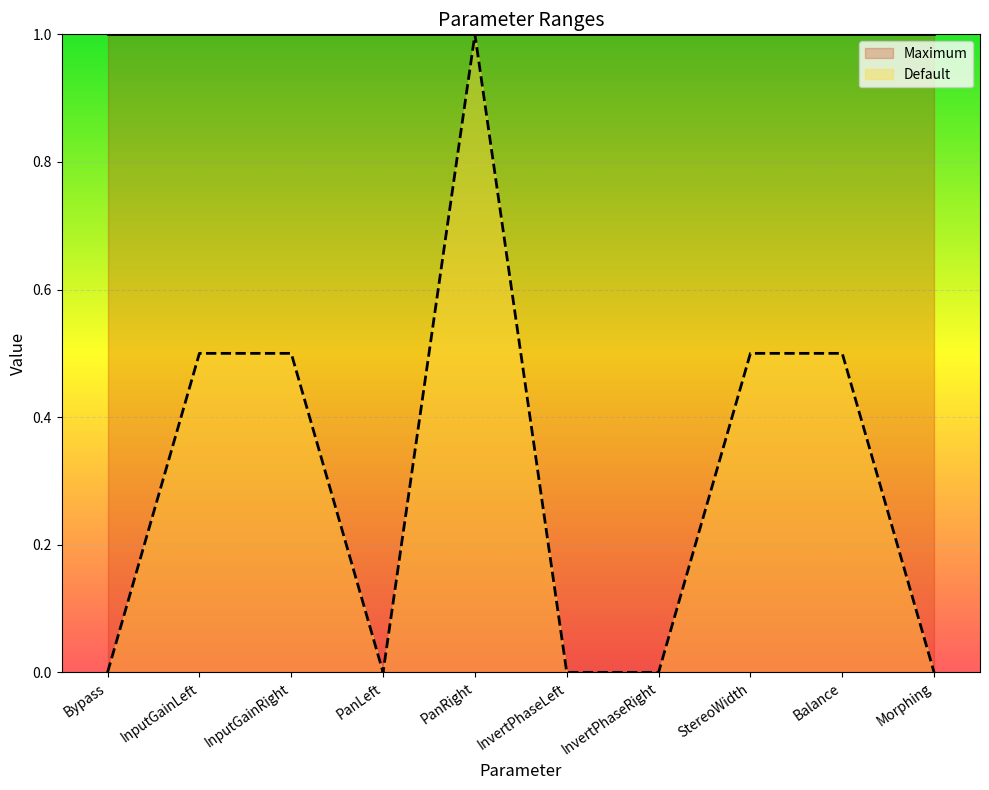

What is the sum of all values?

3.0